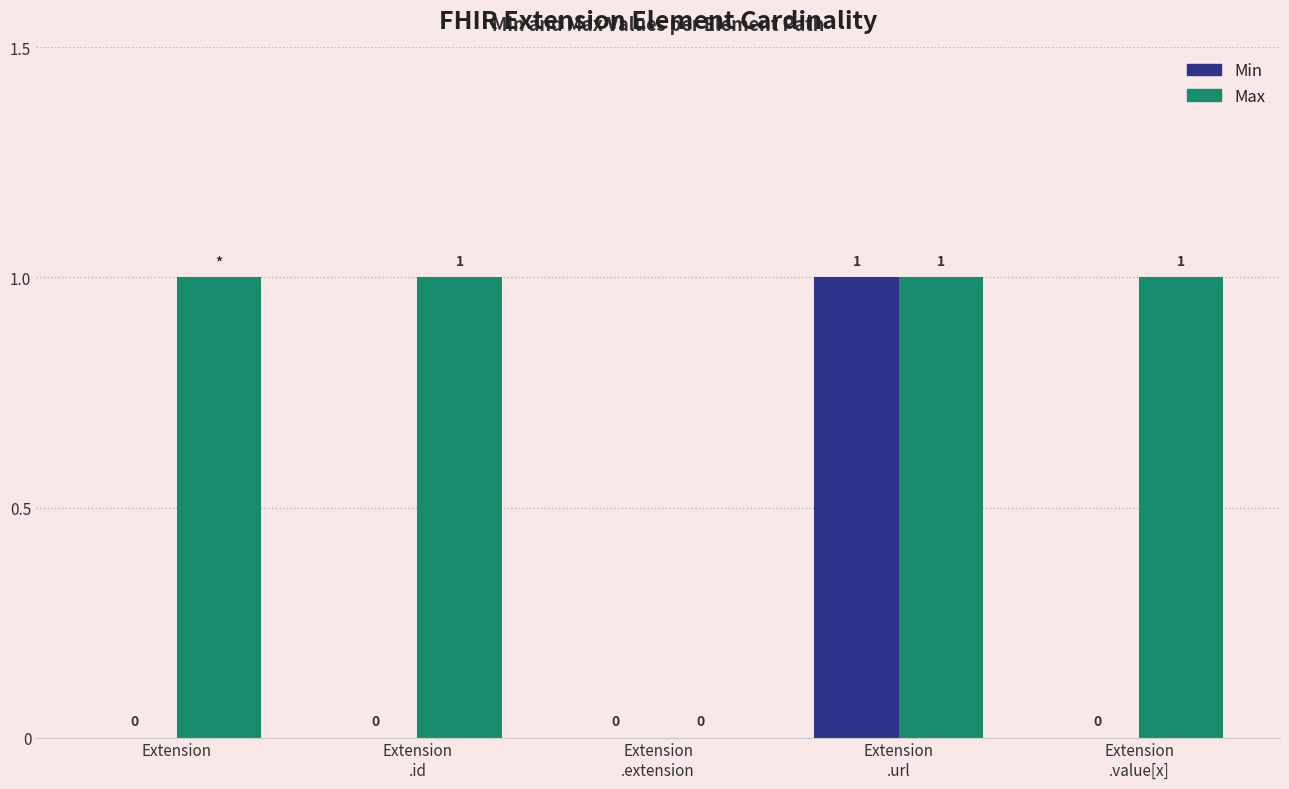

Are the bars grouped side by side (vs. stacked)?

Yes